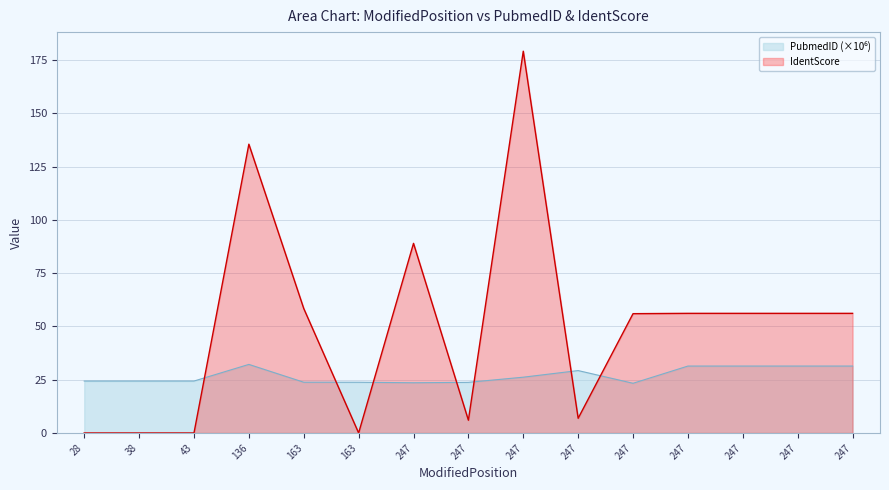

The IdentScore series shows 1.7 at 247. True or false?

False